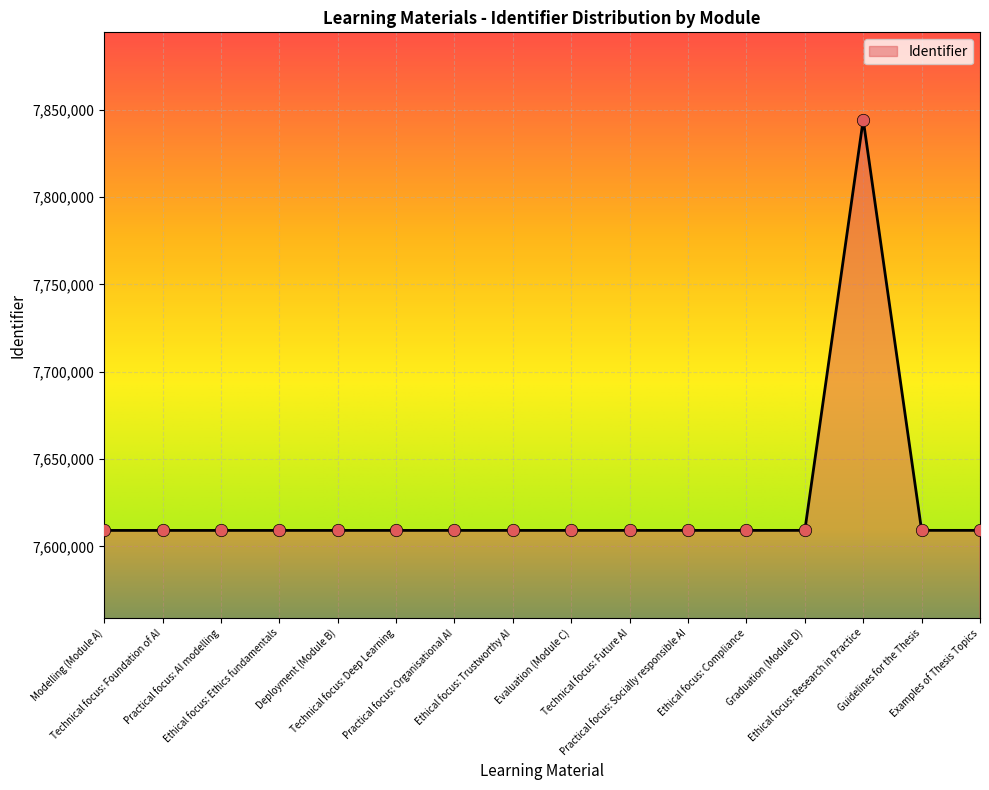

What is the change in value from Deployment (Module B) to Evaluation (Module C)?

+4